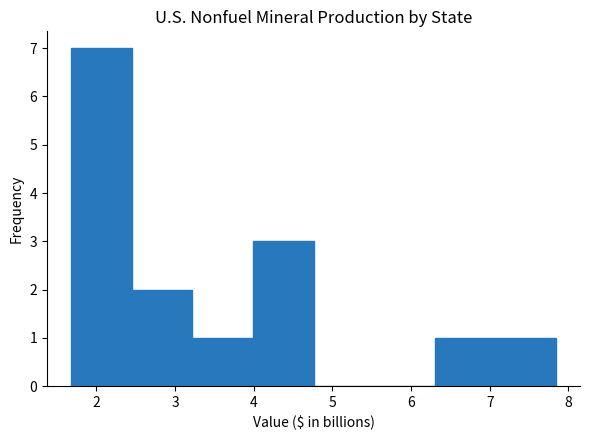

How tall is the bar that spans 3.99 to 4.76 on the x-axis? Neither the bar edges nor the heights are printed on the chart, so give them approximately, as read against the axes.

3